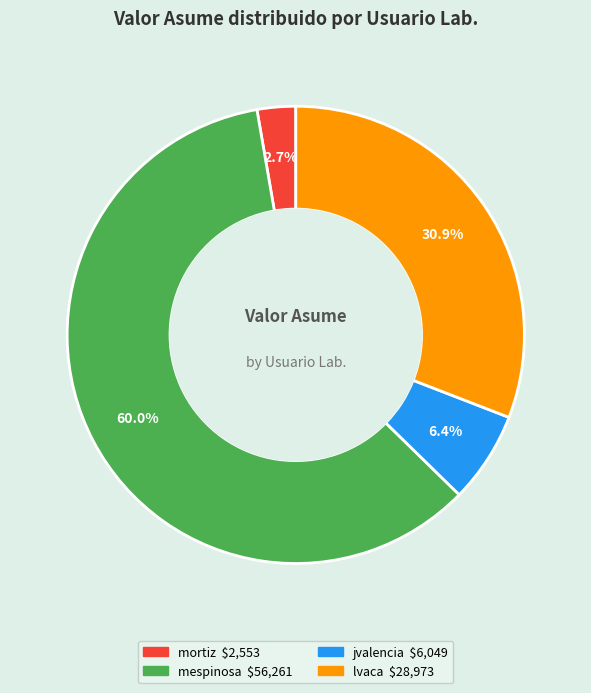

Is there any slice that represents more than half of the pie?

Yes